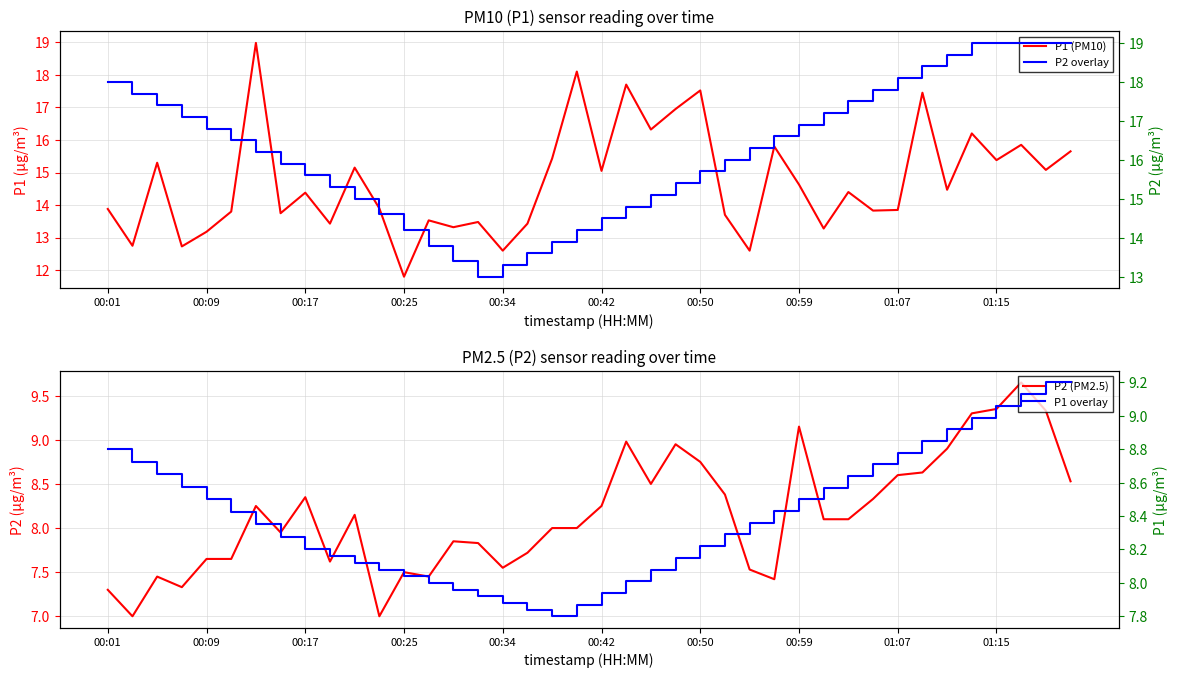

Between 17 and 20, which series saw the biggest shift?

P1 (PM10)